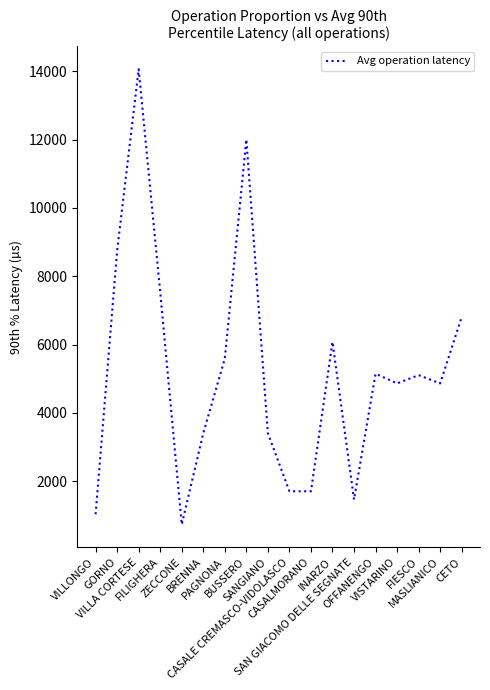

What is the minimum value shown in the chart?

729